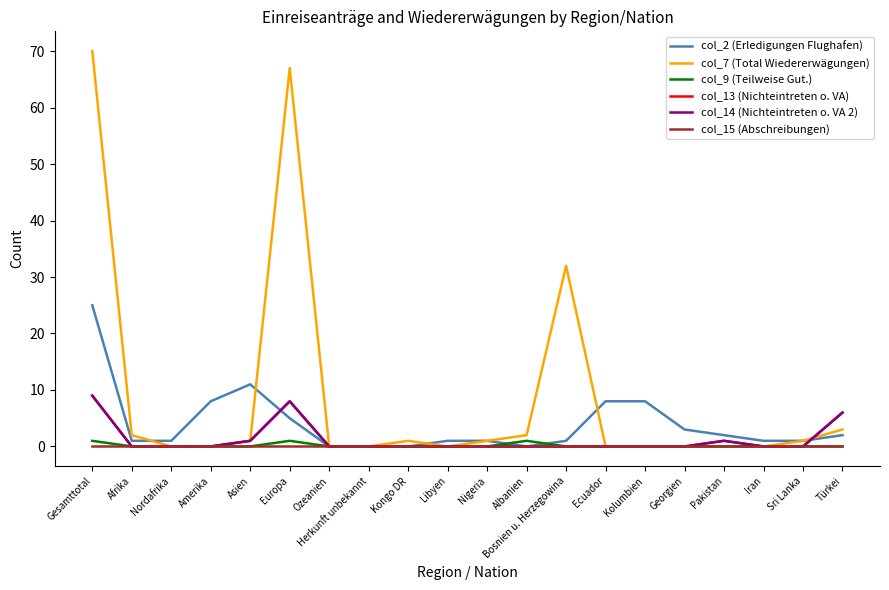

Does the chart display data point markers on the line(s)?

No